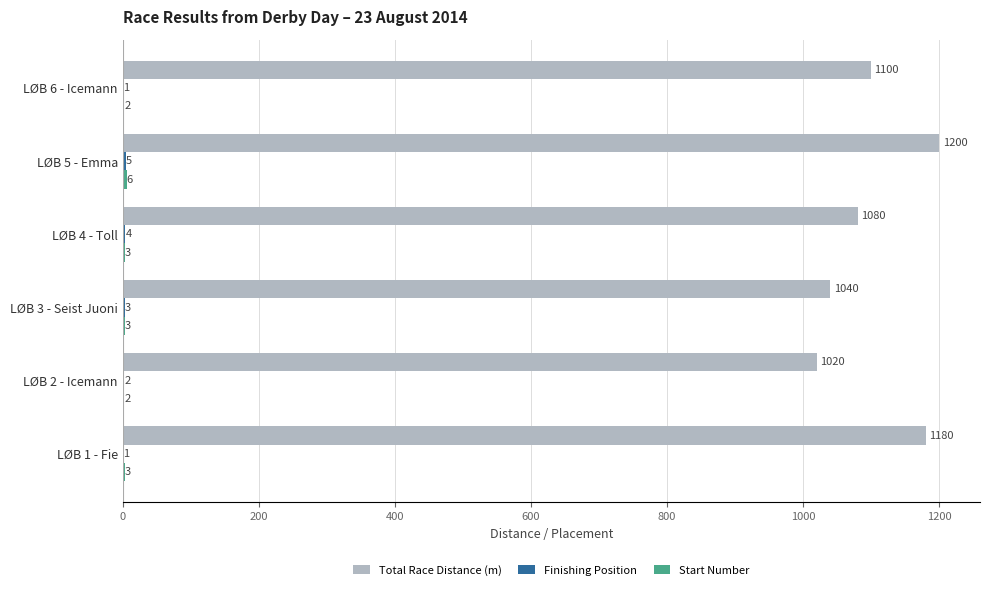

What is the sum of the Total Race Distance (m) values at LØB 4 - Toll and LØB 1 - Fie?

2260